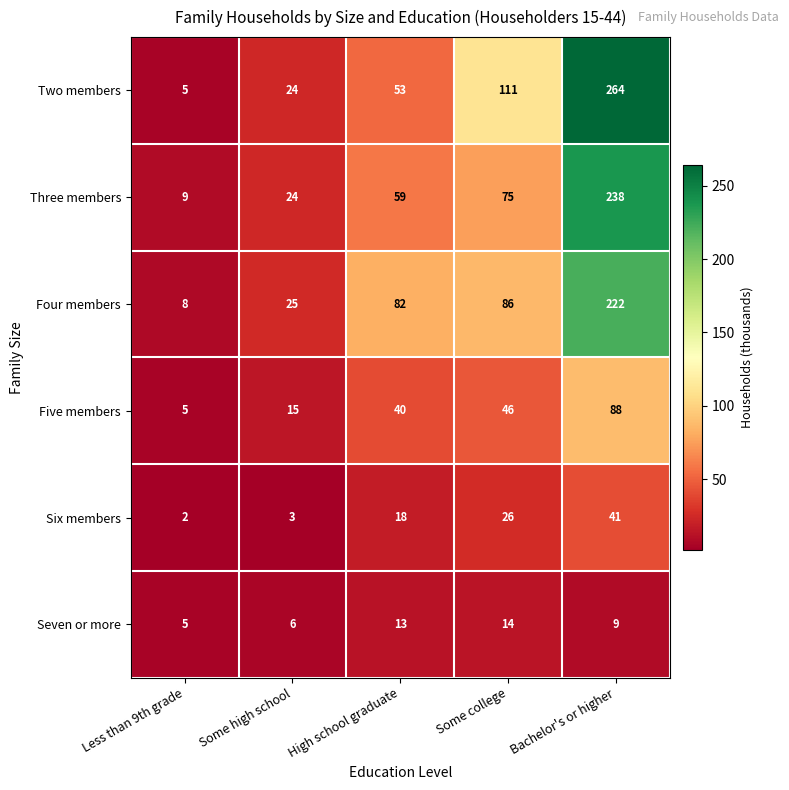

What value does the Five members series have at Bachelor's or higher, to the nearest 5?

90